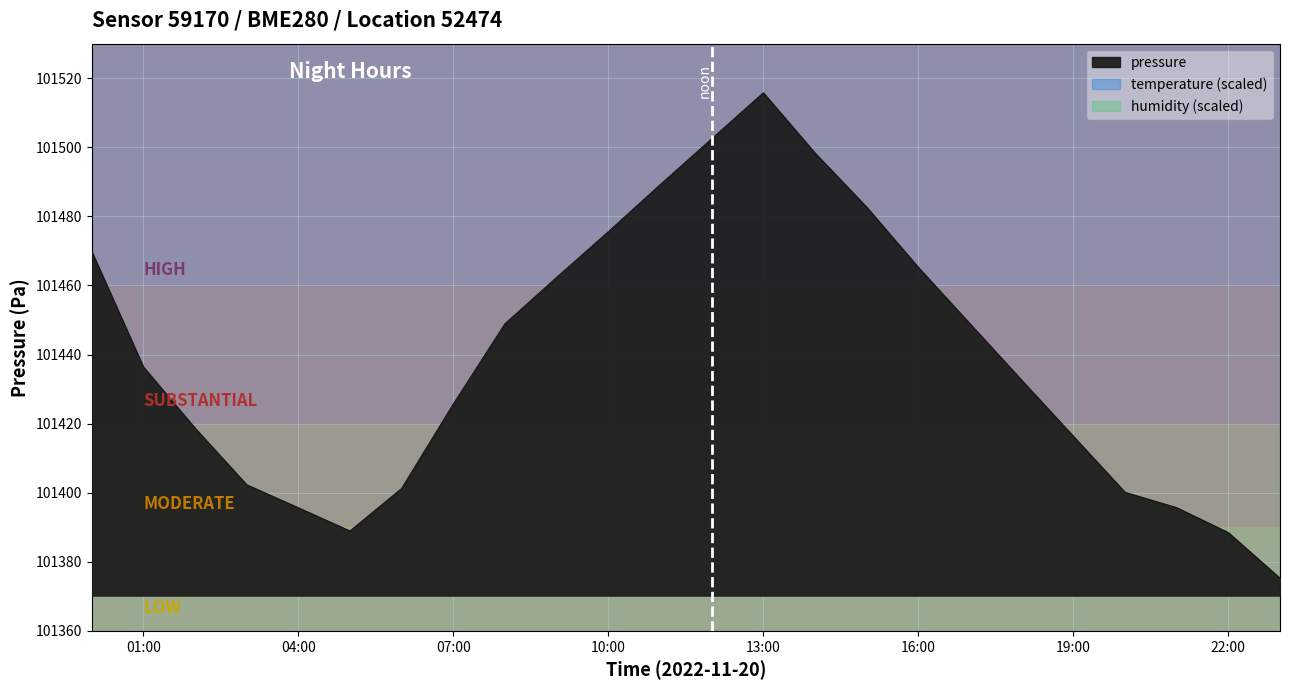

What is the sum of all humidity values?

2400.0